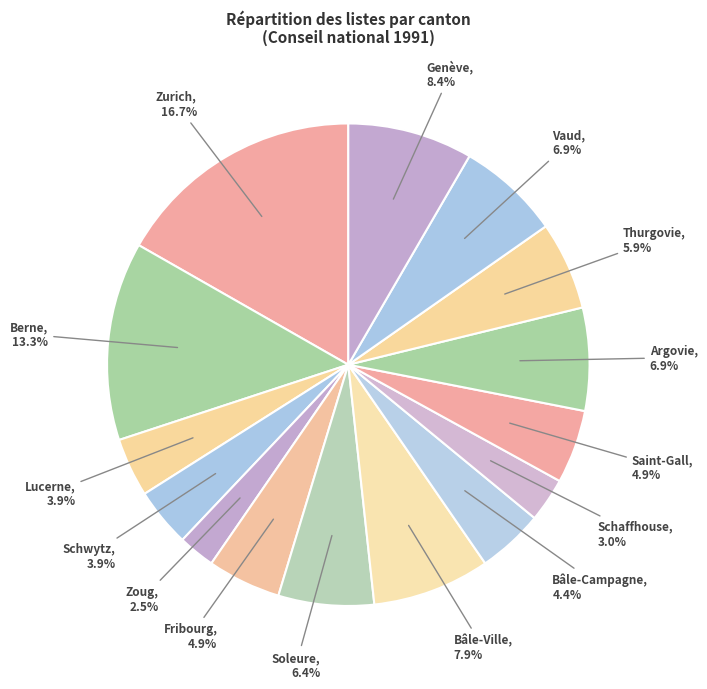

To the nearest percent, what is the average slice percentage?

7%